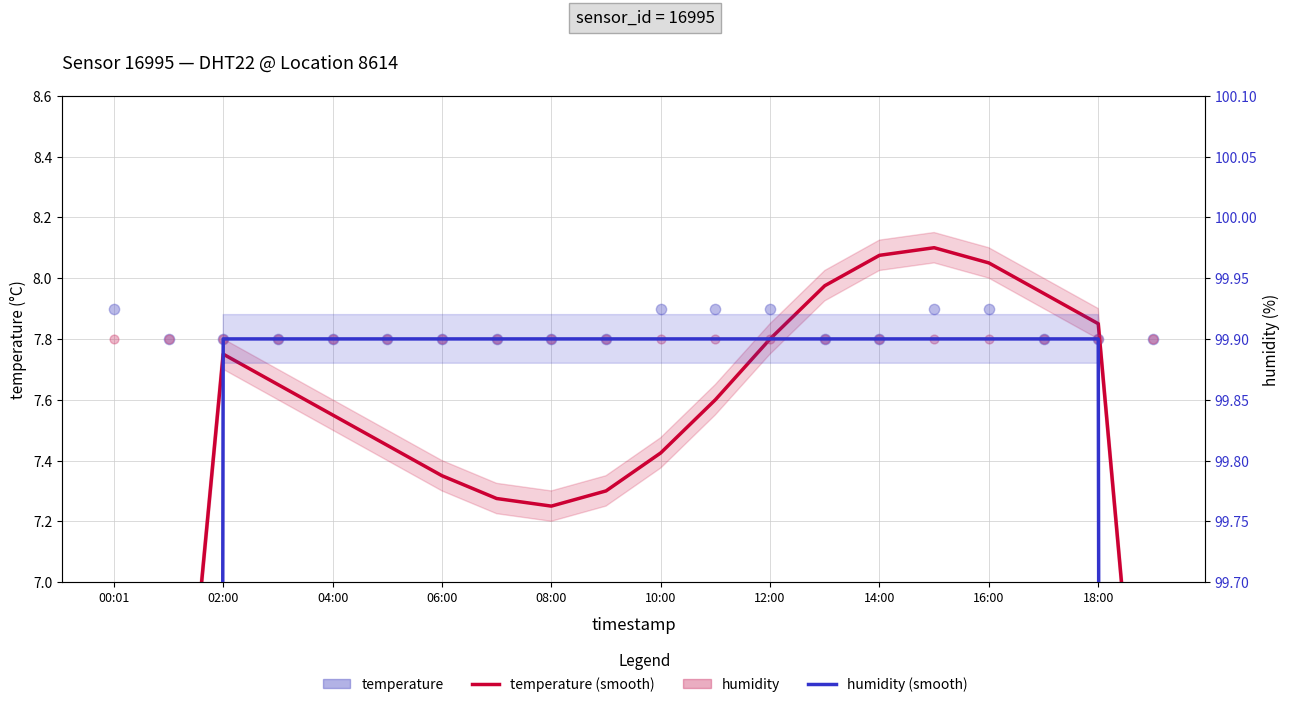

Which series contains the lowest Y value?

temperature (smooth)